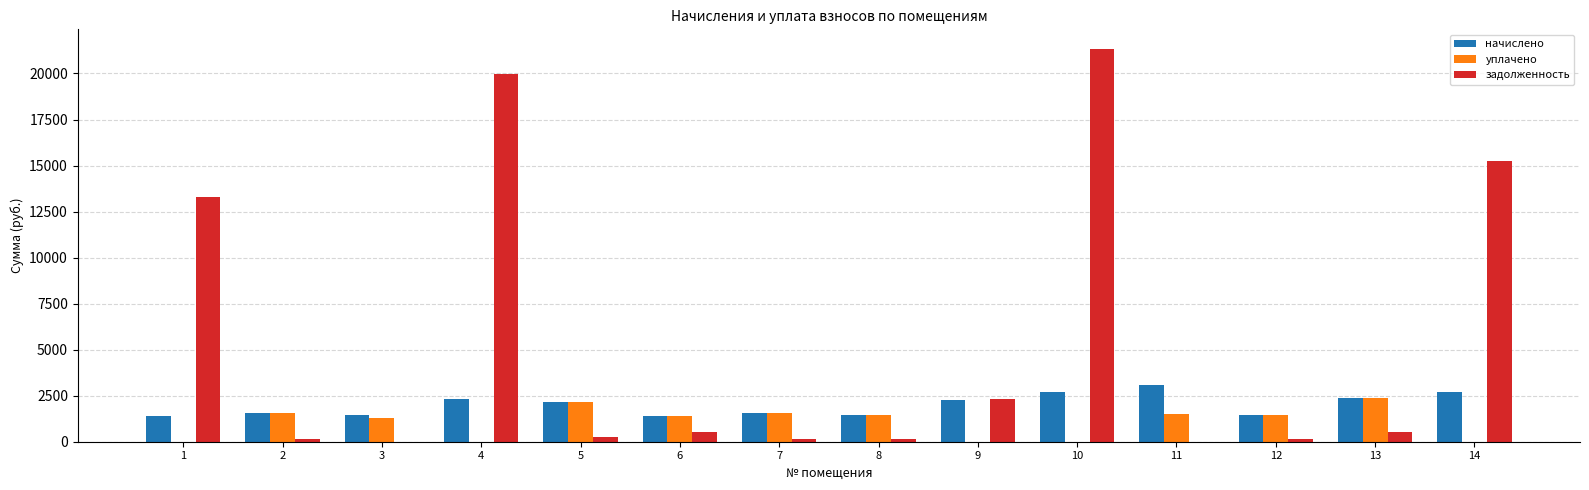

What is the greatest value displayed?

21330.6